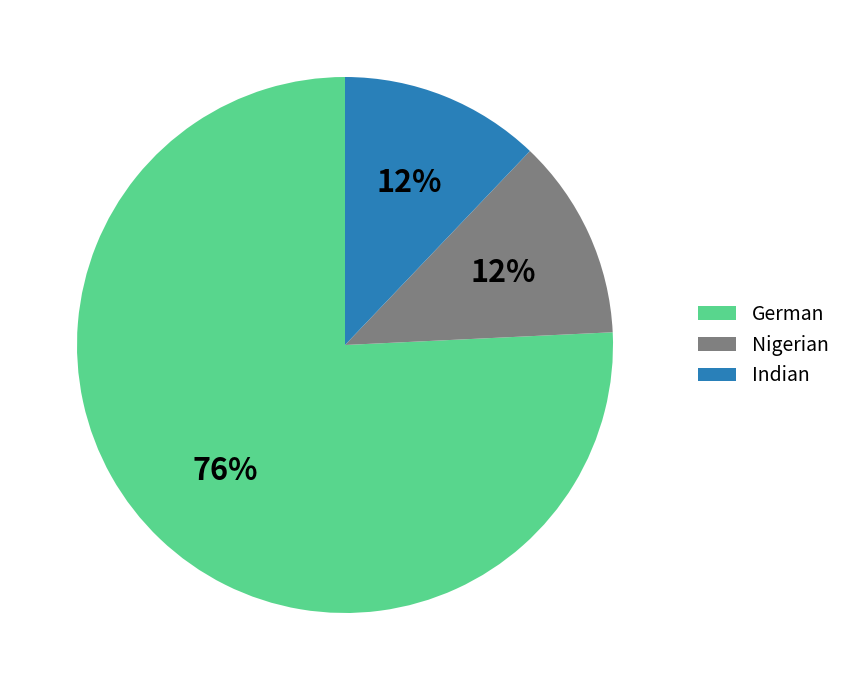

True or false: German accounts for 76% of the total.

True